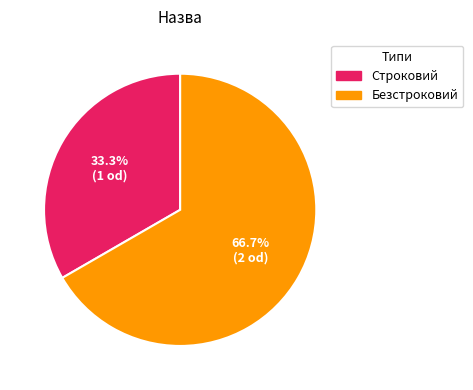

To the nearest percent, what is the difference between the largest and smallest slice percentages?

33%